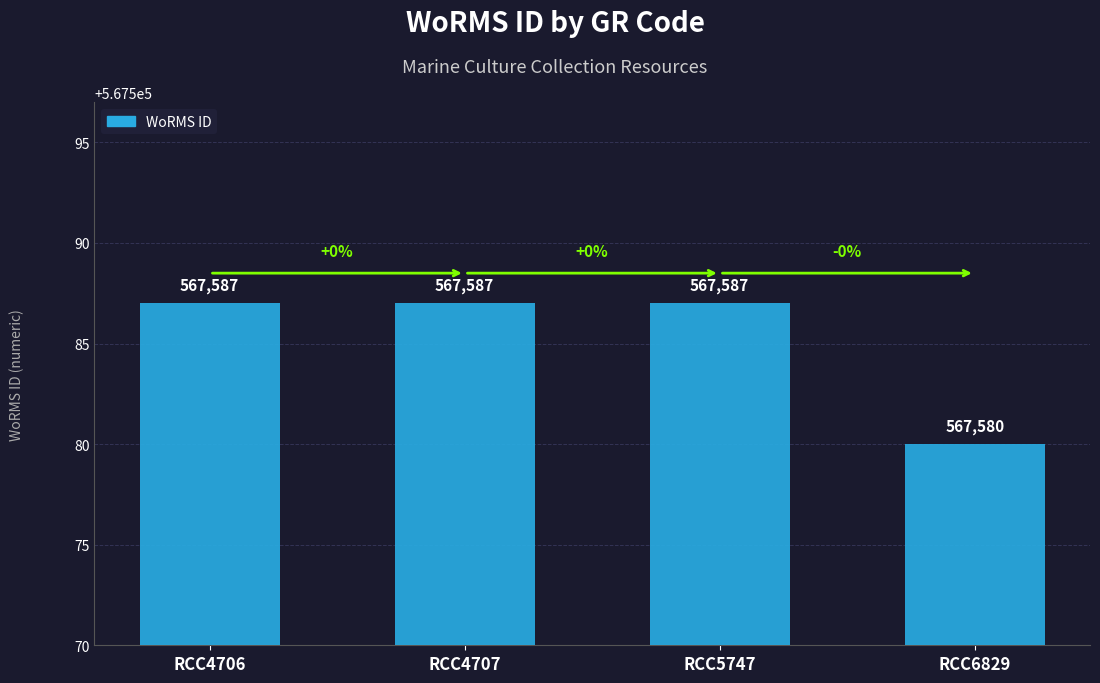

What is the value of the 1st bar from the left?

567587